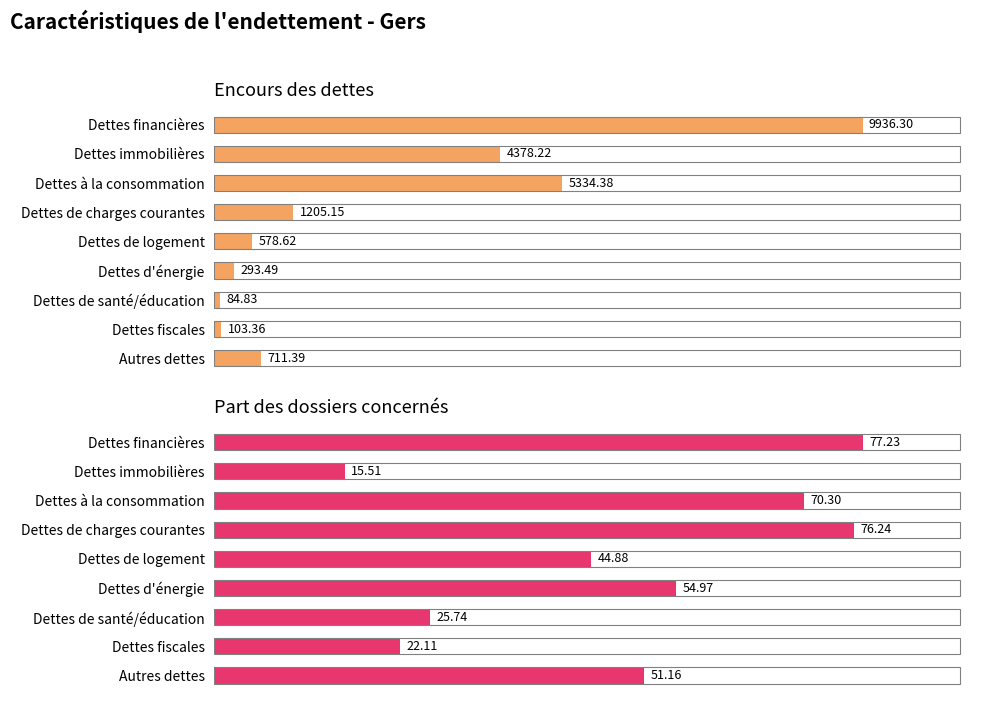

Rank the series at Dettes fiscales from highest to lowest value.

Encours des dettes, Part des dossiers concernés